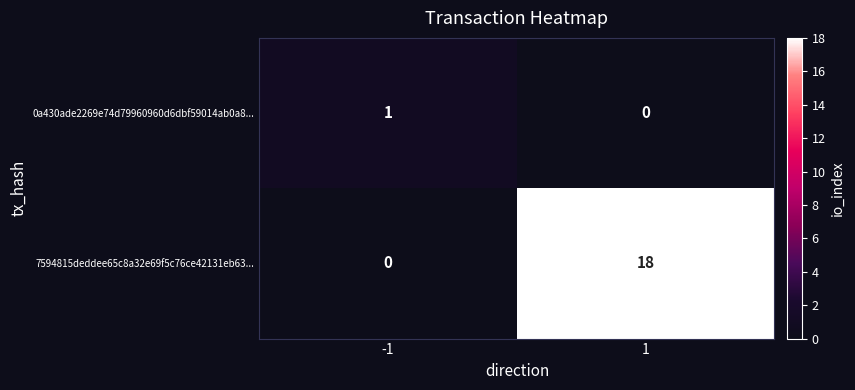

The value of 0a430ade2269e74d79960960d6dbf59014ab0a8... at 1 is 1. True or false?

False